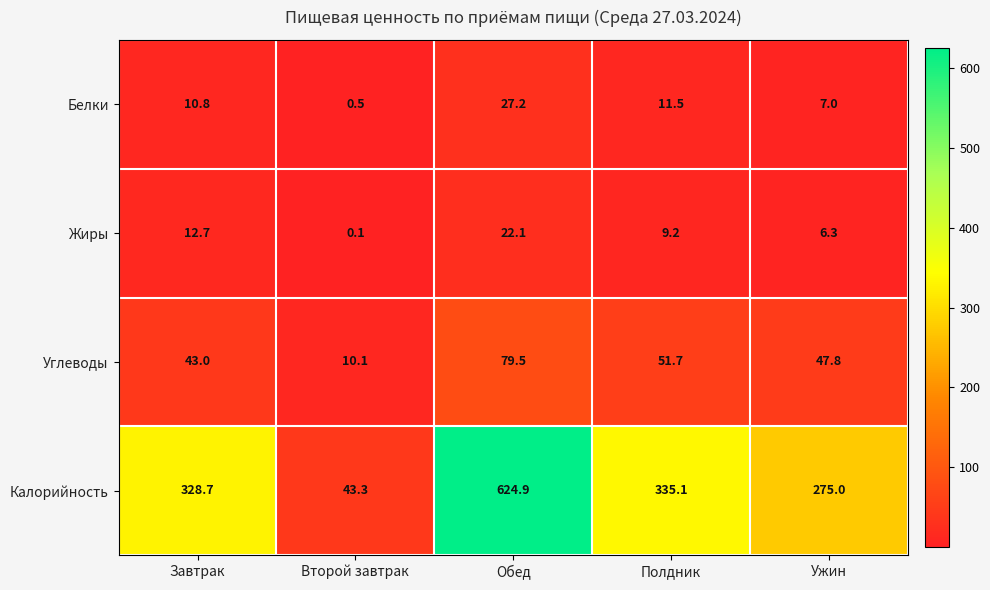

Reading right to left, transcribe all the data shown in this chart.

Белки: Ужин=7.0	Полдник=11.5	Обед=27.2	Второй завтрак=0.5	Завтрак=10.8
Жиры: Ужин=6.3	Полдник=9.2	Обед=22.1	Второй завтрак=0.1	Завтрак=12.7
Углеводы: Ужин=47.8	Полдник=51.7	Обед=79.5	Второй завтрак=10.1	Завтрак=43.0
Калорийность: Ужин=275.0	Полдник=335.1	Обед=624.9	Второй завтрак=43.3	Завтрак=328.7